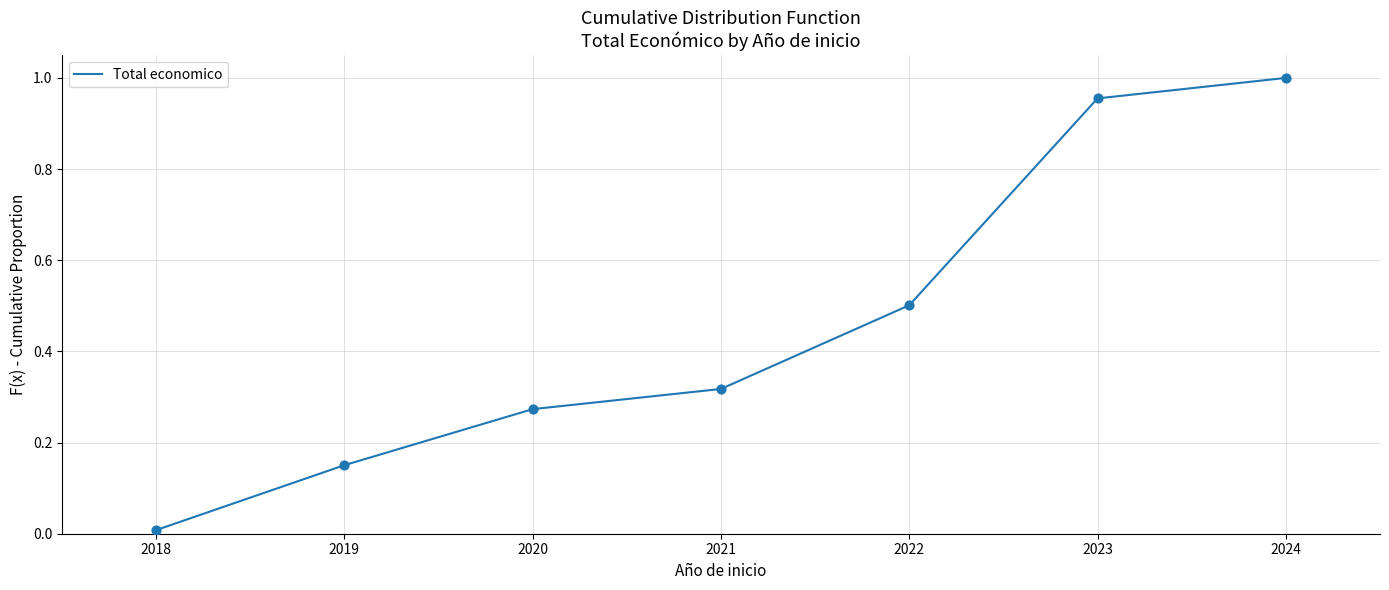

What is the change in value from 2018 to 2021?

+0.3